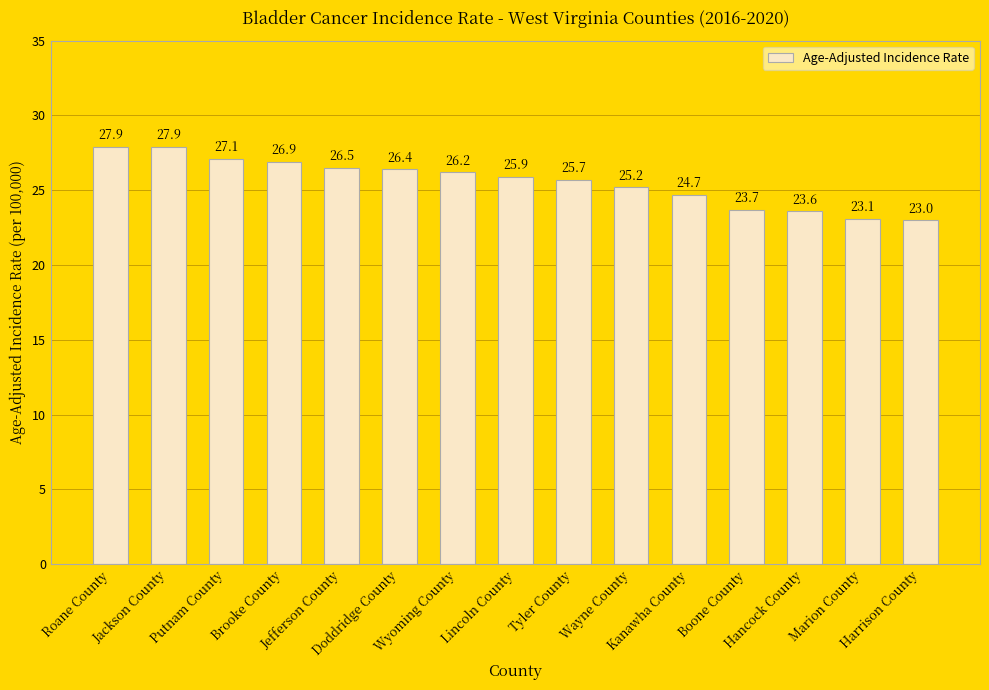

What is the label of the 11th bar from the left?

Kanawha County